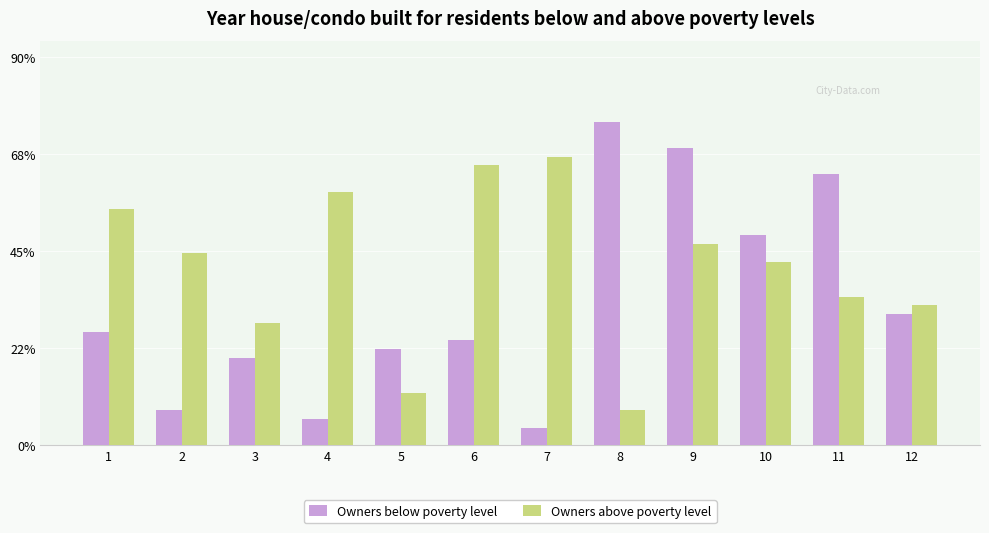

Which has a higher value, 12 or 10?

10